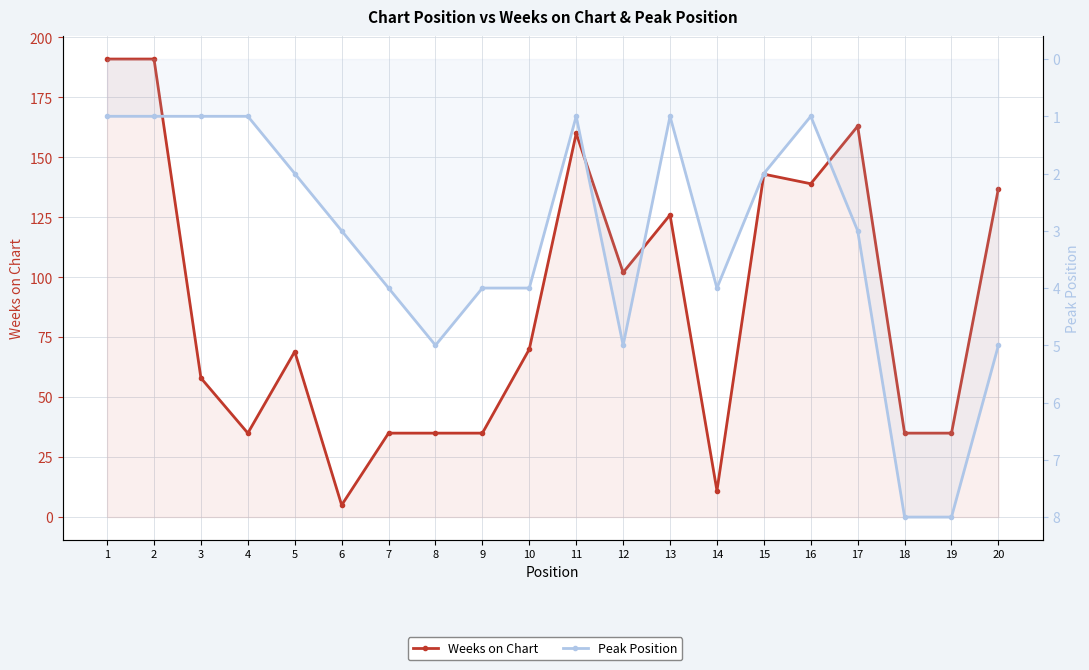

At which label is Peak Position closest to 4?

7